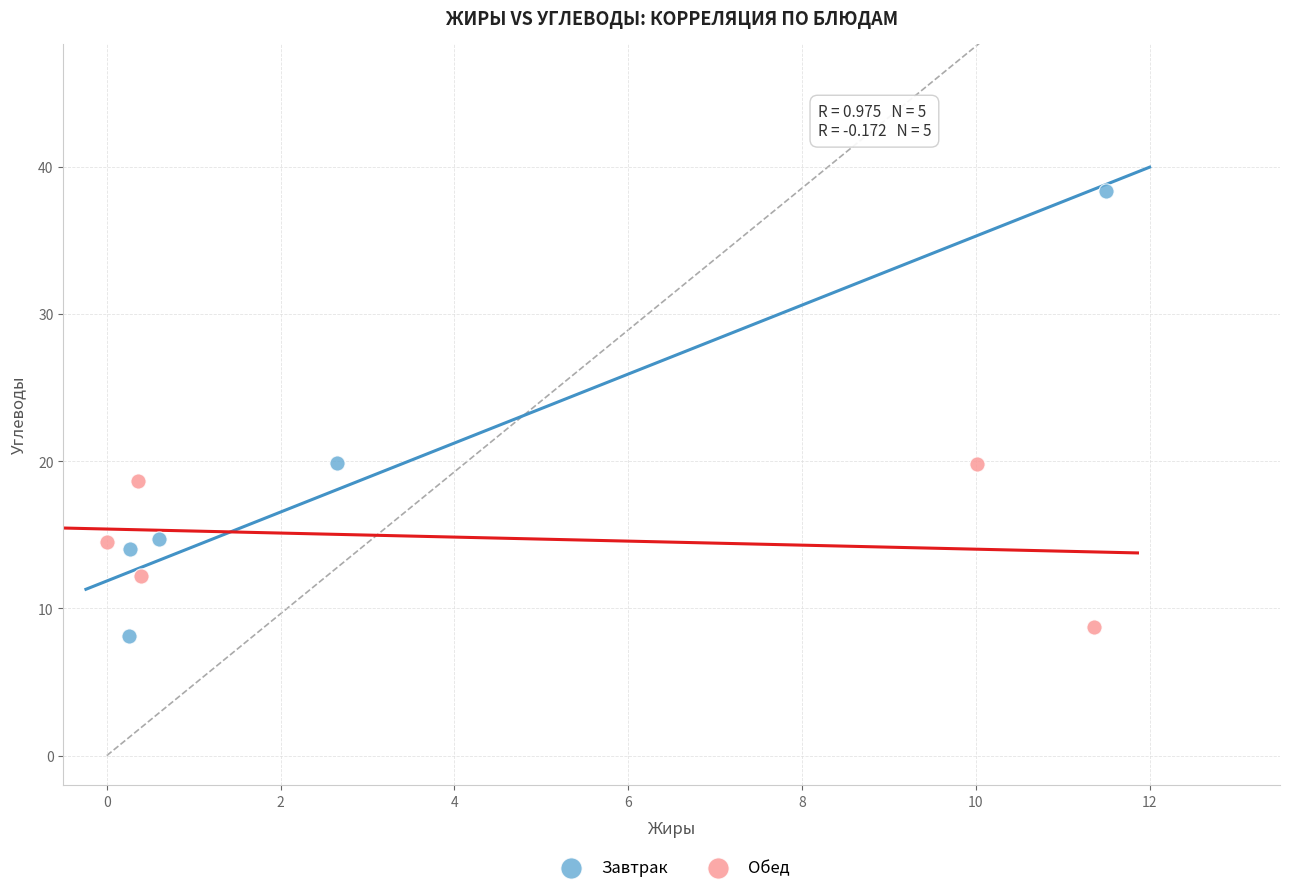

Which series reaches the maximum Y coordinate?

Завтрак